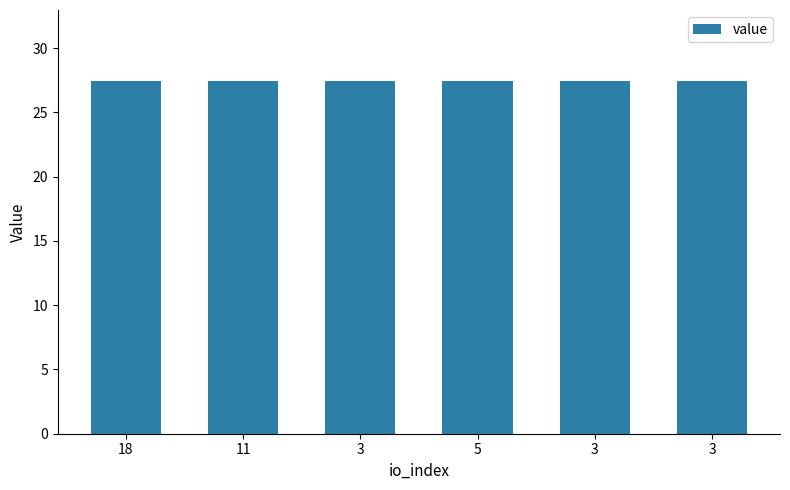

Count the number of categories in the chart.

6